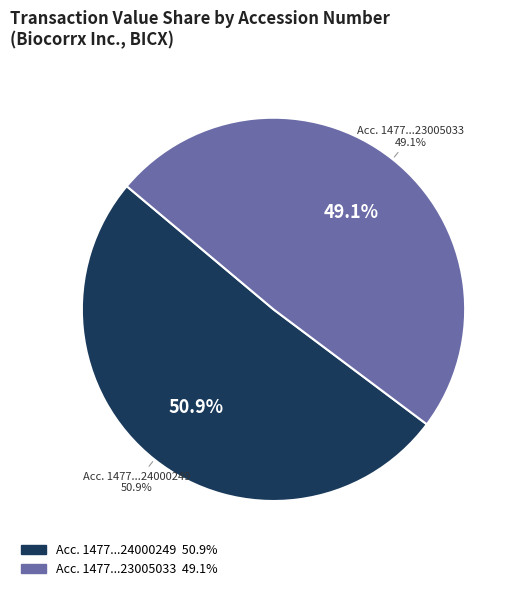

Rank the categories by value from highest to lowest.

147793224000249, 147793223005033